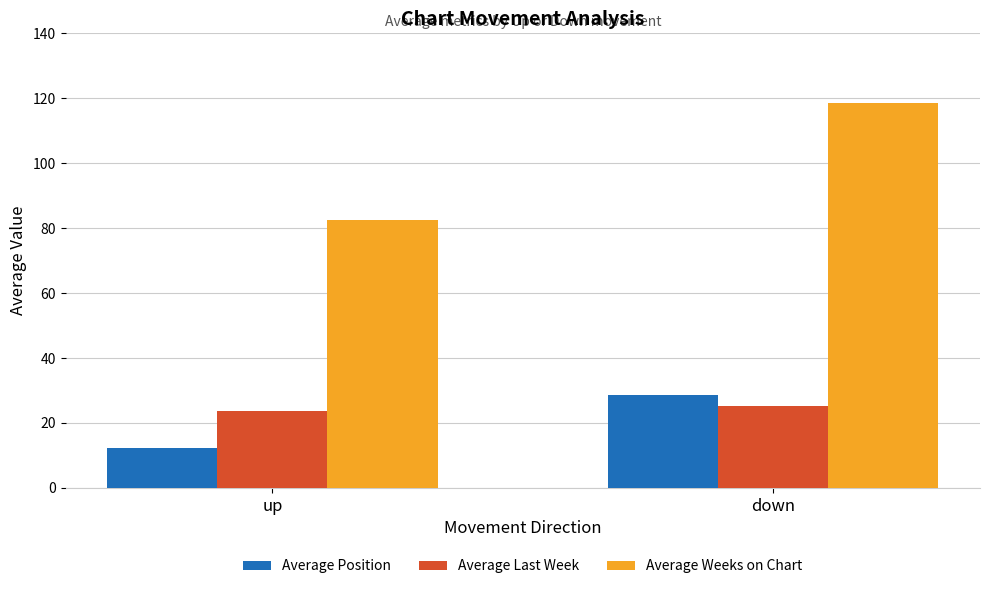

What are all the series names shown in the legend?

Average Position, Average Last Week, Average Weeks on Chart